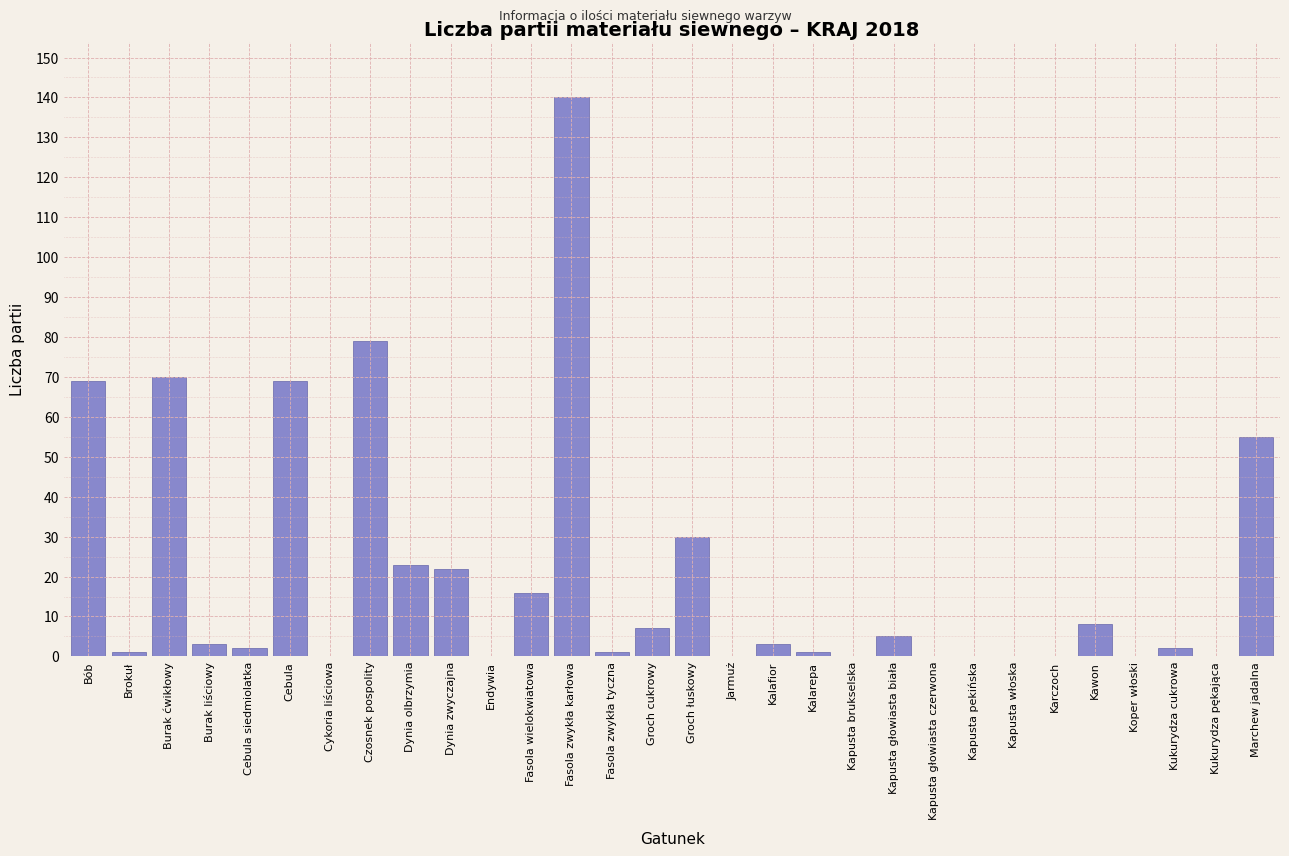

Reading right to left, list all the values displayed in this chart.

Marchew jadalna=55	Kukurydza pękająca=0	Kukurydza cukrowa=2	Koper włoski=0	Kawon=8	Karczoch=0	Kapusta włoska=0	Kapusta pekińska=0	Kapusta głowiasta czerwona=0	Kapusta głowiasta biała=5	Kapusta brukselska=0	Kalarepa=1	Kalafior=3	Jarmuż=0	Groch łuskowy=30	Groch cukrowy=7	Fasola zwykła tyczna=1	Fasola zwykła karłowa=140	Fasola wielokwiatowa=16	Endywia=0	Dynia zwyczajna=22	Dynia olbrzymia=23	Czosnek pospolity=79	Cykoria liściowa=0	Cebula=69	Cebula siedmiolatka=2	Burak liściowy=3	Burak ćwikłowy=70	Brokuł=1	Bób=69